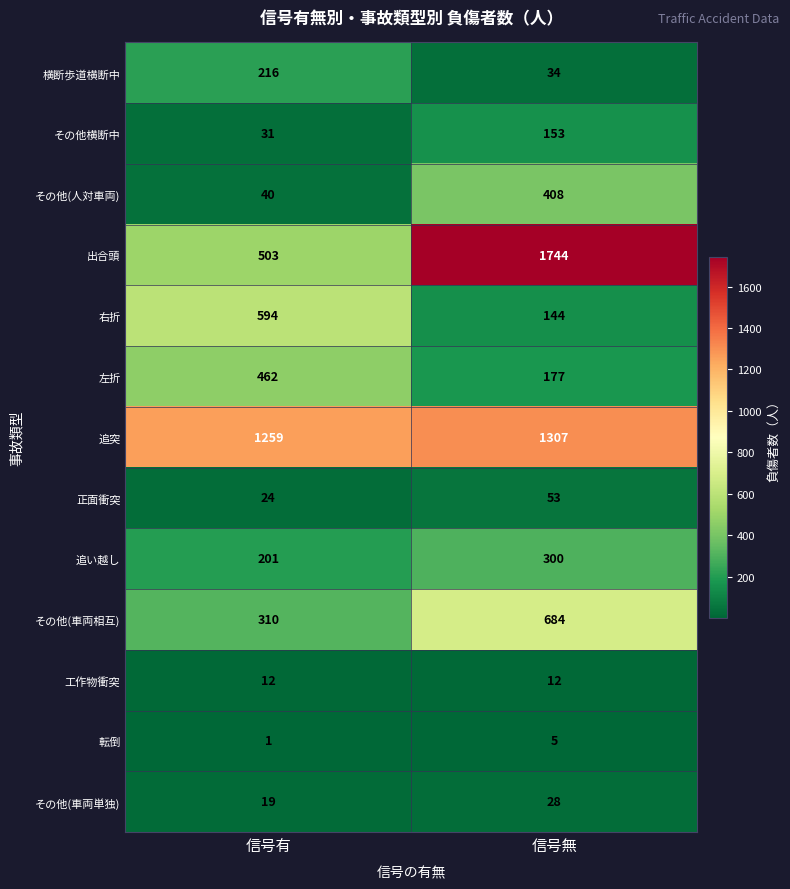

Between 信号有 and 信号無, which series saw the biggest shift?

出合頭